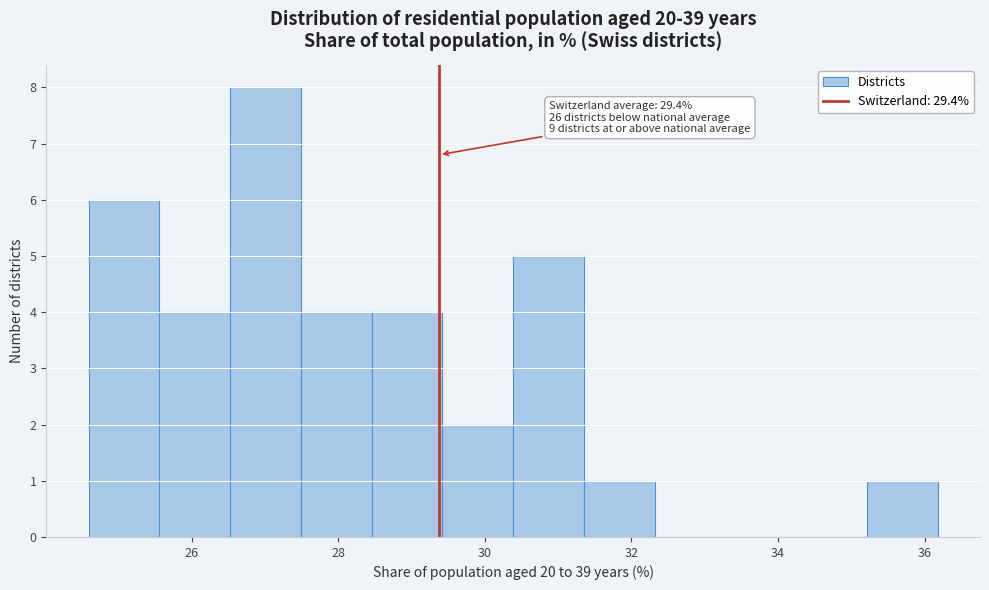

Which range on the x-axis has the tallest bar?

26.6 to 27.4